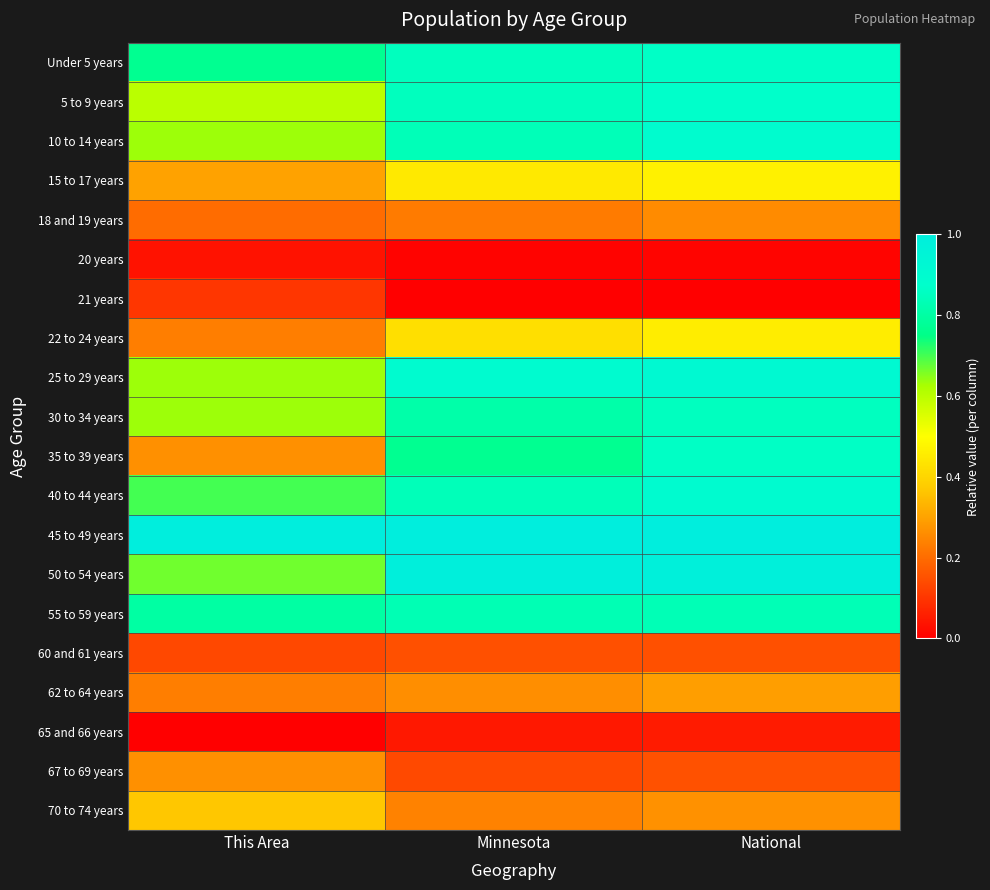

Reading right to left, transcribe all the data shown in this chart.

Under 5 years: National=0.9	Minnesota=0.8	This Area=0.8
5 to 9 years: National=0.9	Minnesota=0.8	This Area=0.6
10 to 14 years: National=0.9	Minnesota=0.8	This Area=0.6
15 to 17 years: National=0.5	Minnesota=0.4	This Area=0.3
18 and 19 years: National=0.3	Minnesota=0.2	This Area=0.2
20 years: National=0.0	Minnesota=0.0	This Area=0.0
21 years: National=0.0	Minnesota=0.0	This Area=0.1
22 to 24 years: National=0.5	Minnesota=0.4	This Area=0.2
25 to 29 years: National=0.9	Minnesota=0.9	This Area=0.6
30 to 34 years: National=0.9	Minnesota=0.8	This Area=0.6
35 to 39 years: National=0.9	Minnesota=0.8	This Area=0.3
40 to 44 years: National=0.9	Minnesota=0.8	This Area=0.7
45 to 49 years: National=1.0	Minnesota=1.0	This Area=1.0
50 to 54 years: National=1.0	Minnesota=1.0	This Area=0.7
55 to 59 years: National=0.8	Minnesota=0.8	This Area=0.8
60 and 61 years: National=0.2	Minnesota=0.1	This Area=0.1
62 to 64 years: National=0.3	Minnesota=0.3	This Area=0.2
65 and 66 years: National=0.1	Minnesota=0.0	This Area=0.0
67 to 69 years: National=0.2	Minnesota=0.1	This Area=0.3
70 to 74 years: National=0.3	Minnesota=0.2	This Area=0.4